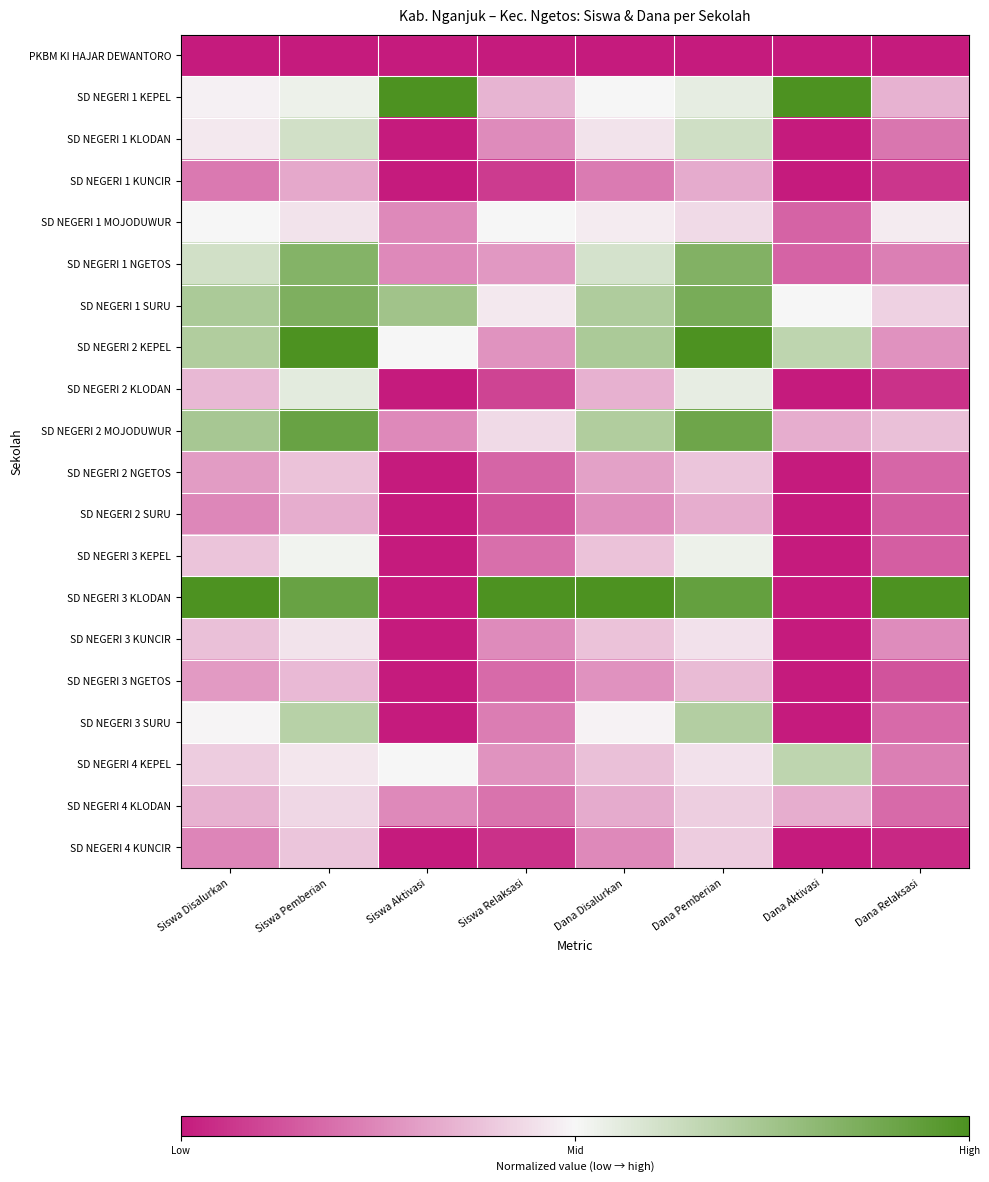

How many series are shown in this chart?

20